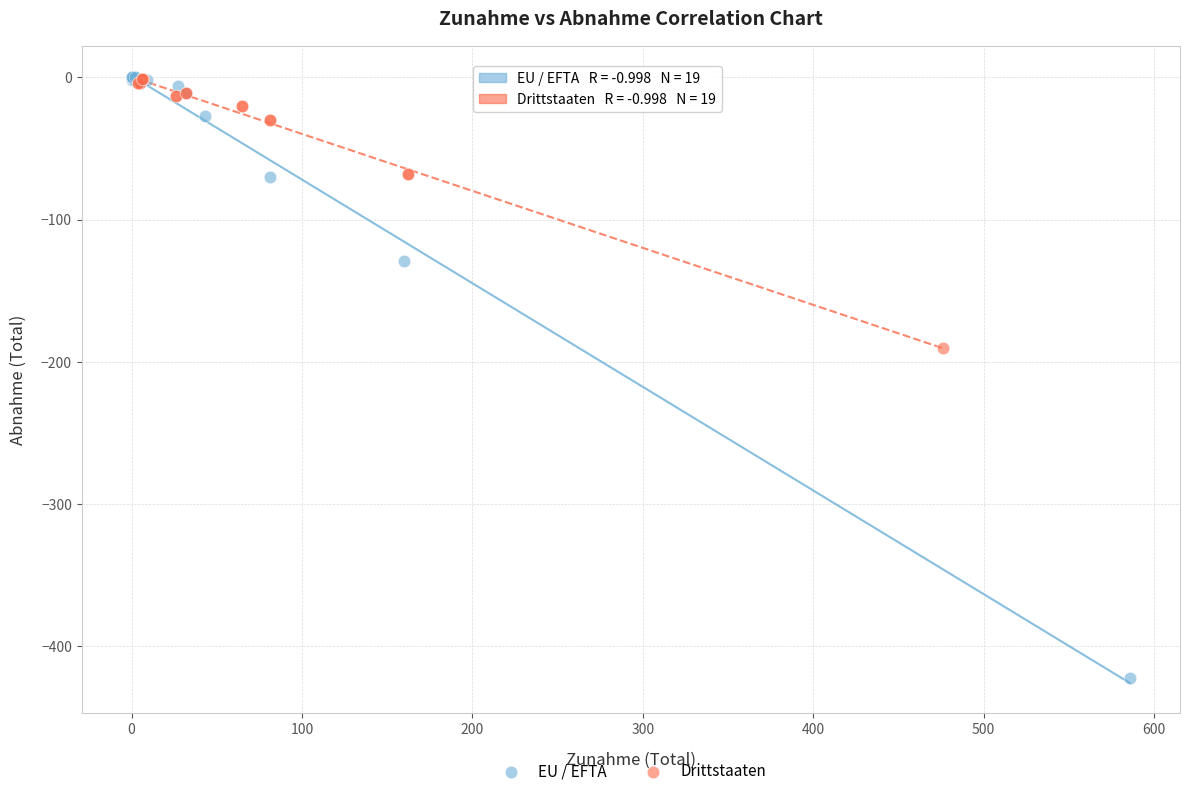

Which series reaches the minimum Y coordinate?

EU / EFTA